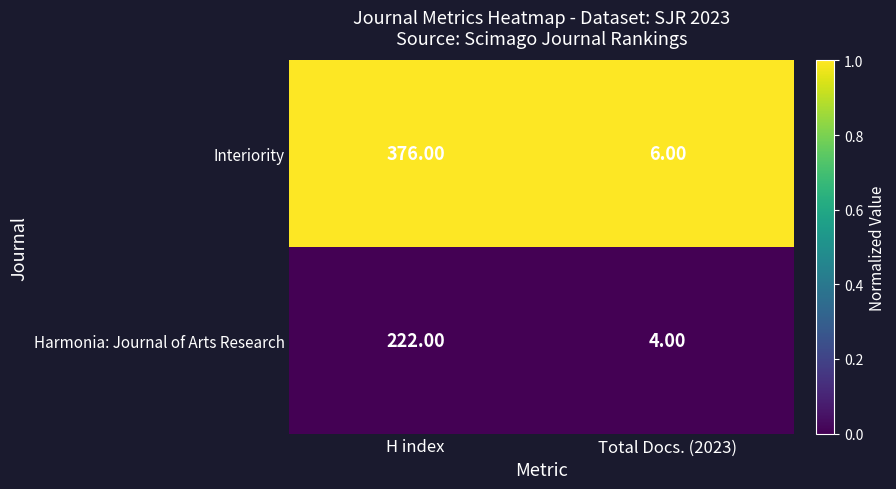

Rank the series by their average value, from lowest to highest.

Harmonia: Journal of Arts Research, Interiority